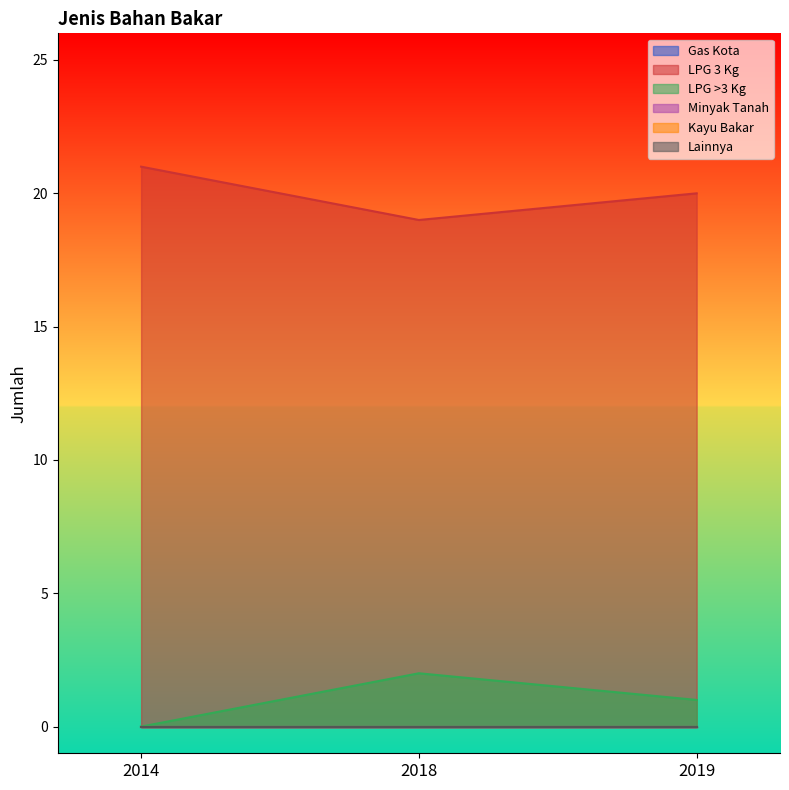

Rank the series at 2018 from highest to lowest value.

LPG 3 Kg, LPG >3 Kg, Gas Kota, Minyak Tanah, Kayu Bakar, Lainnya